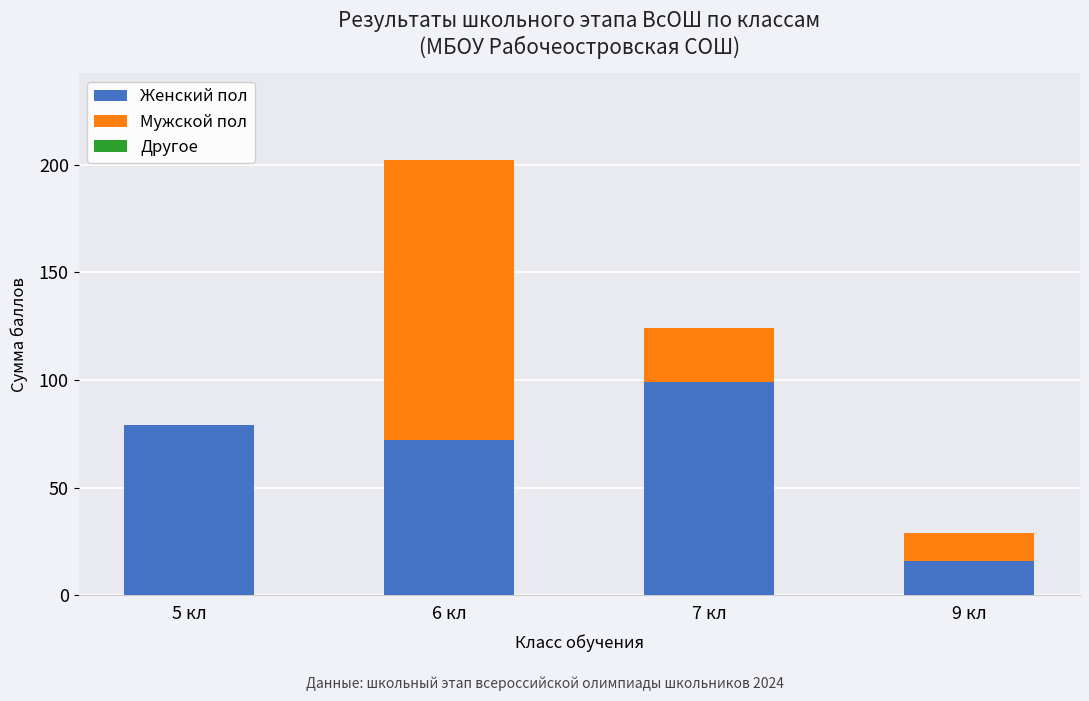

What is the total value across all series at 9 кл?

29